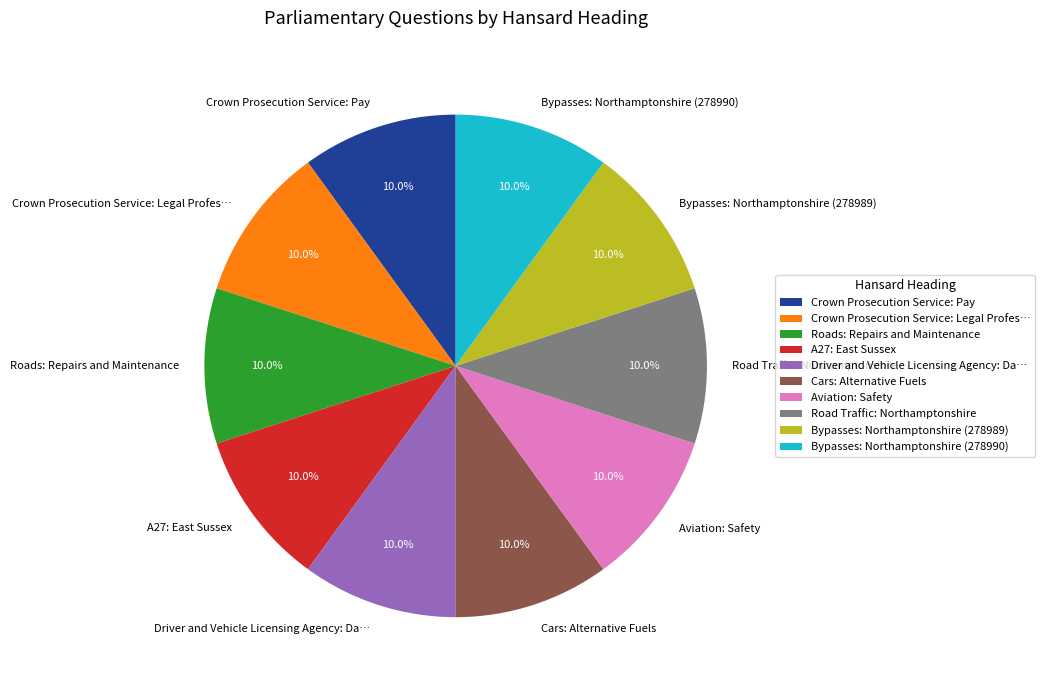

Does any single category account for the majority?

No